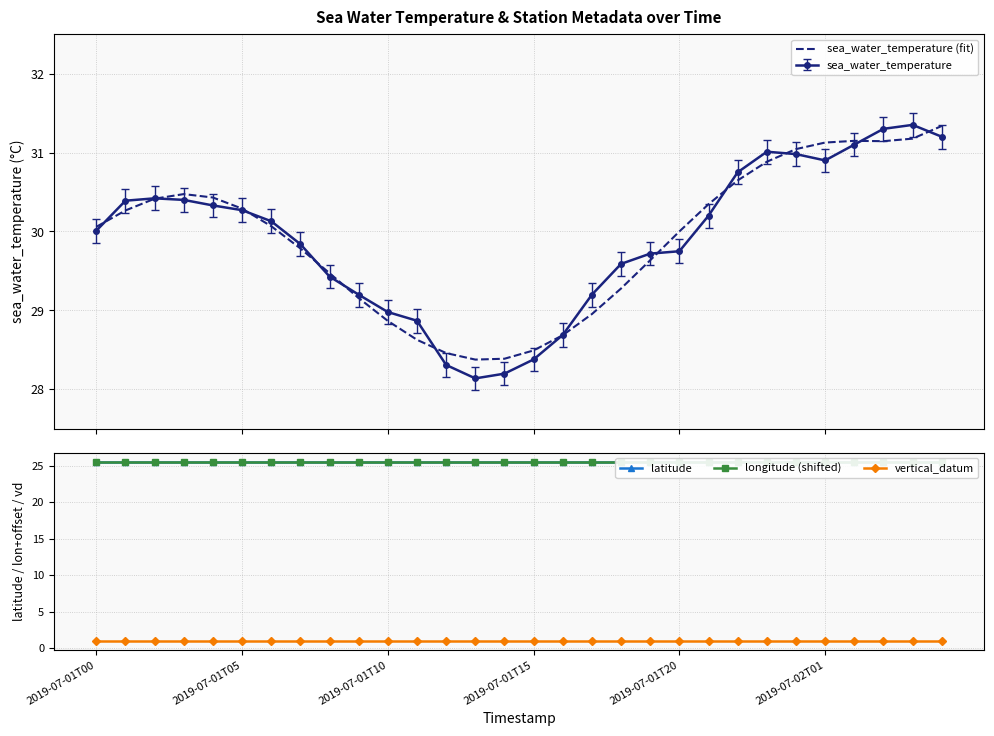

Is it true that longitude (shifted) equals 25.6 at 23?

True